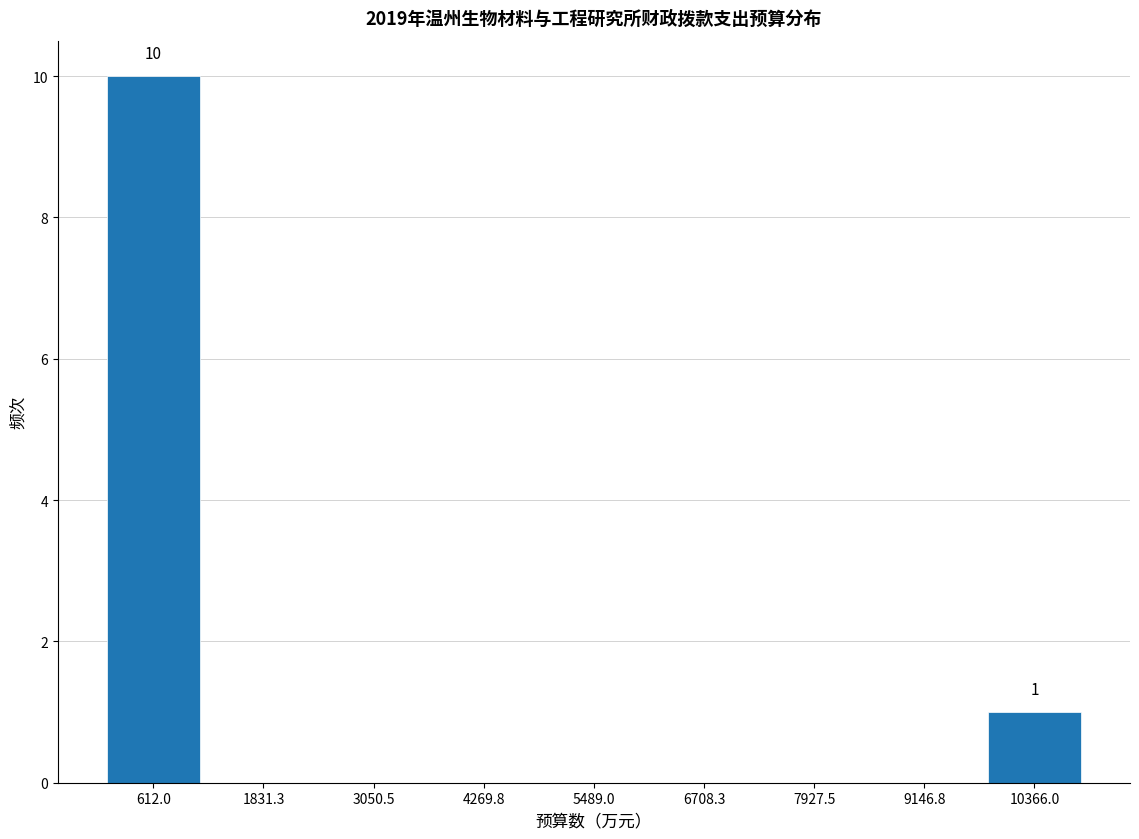

Which range on the x-axis has the tallest bar?

0 to 1200